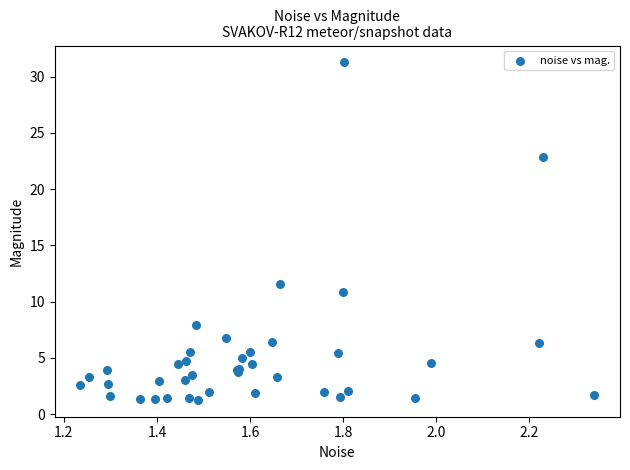

What Y value in the scatter plot is closest to 16?

11.5